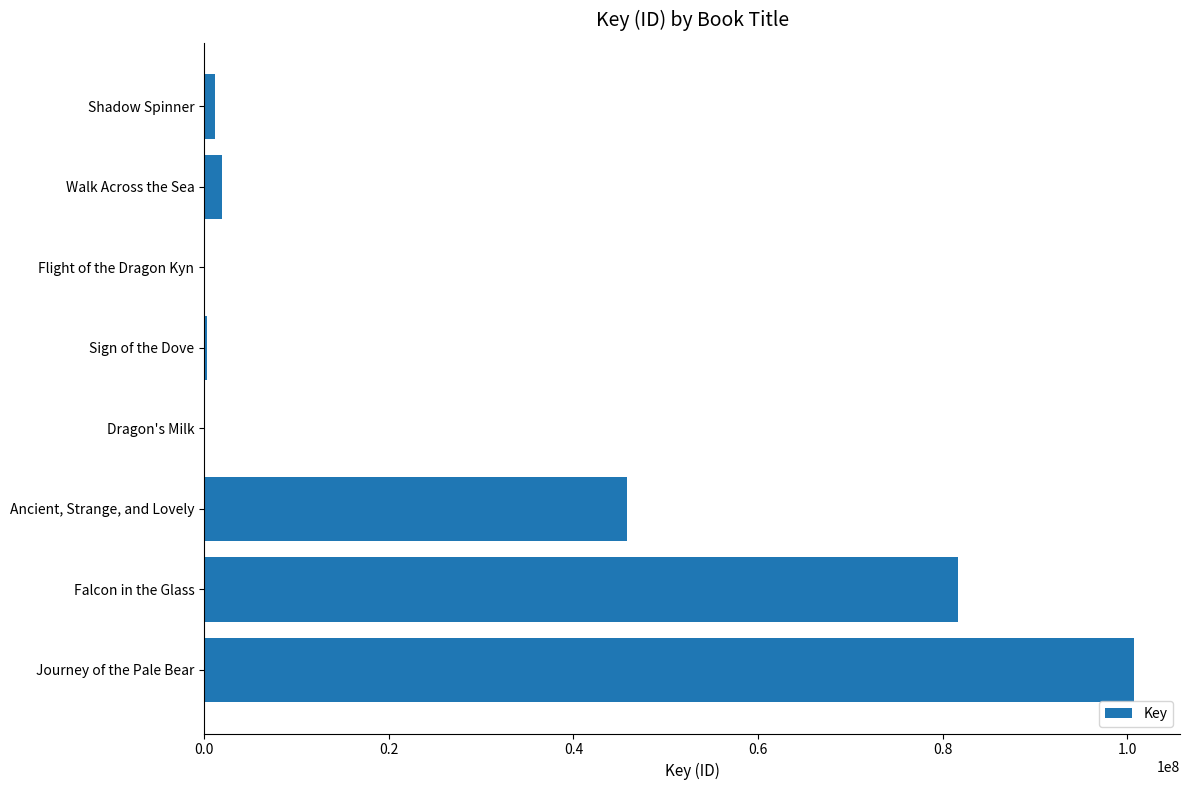

True or false: the data shows 160639573 at Journey of the Pale Bear.

False